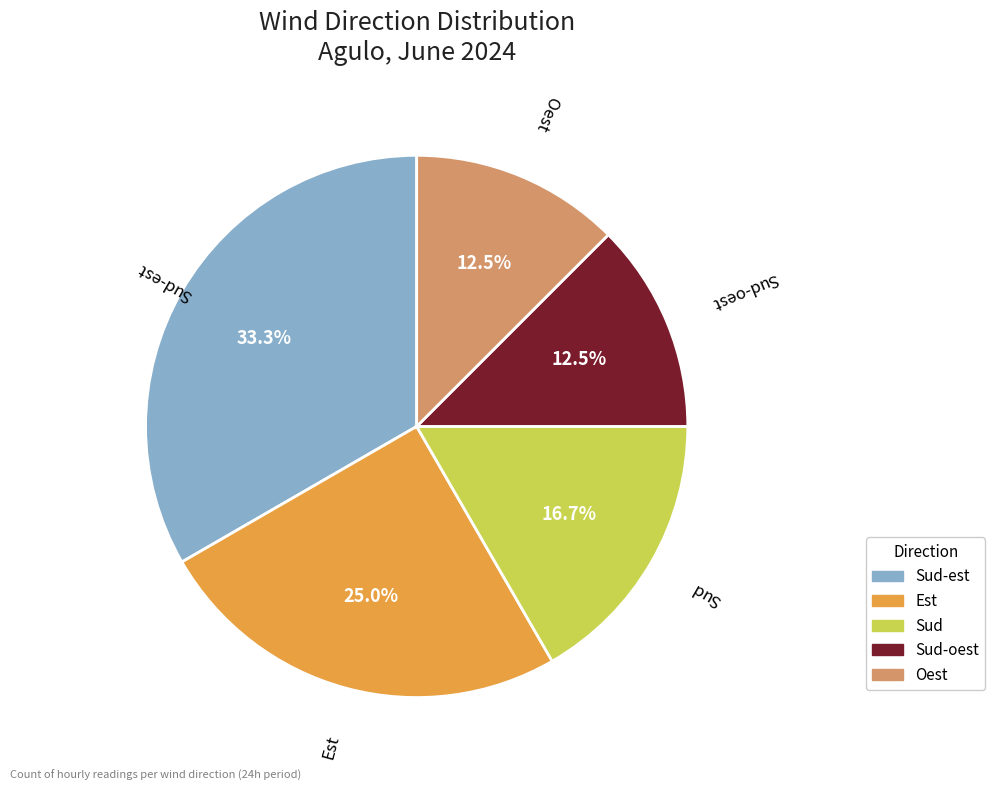

Does any single category account for the majority?

No